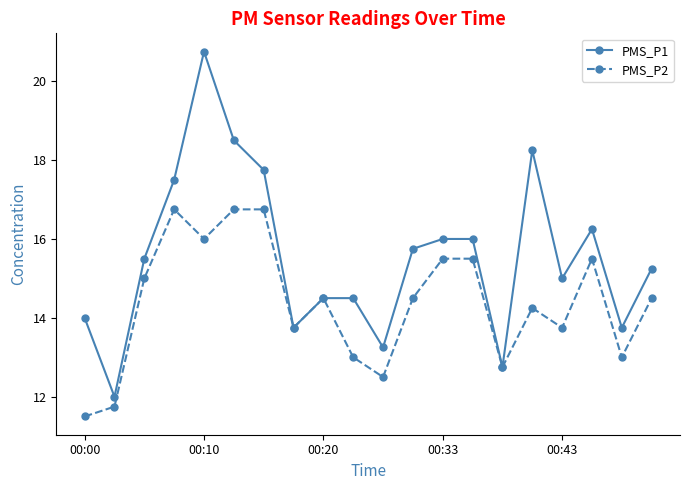

List the series in order of their peak value, highest first.

PMS_P1, PMS_P2